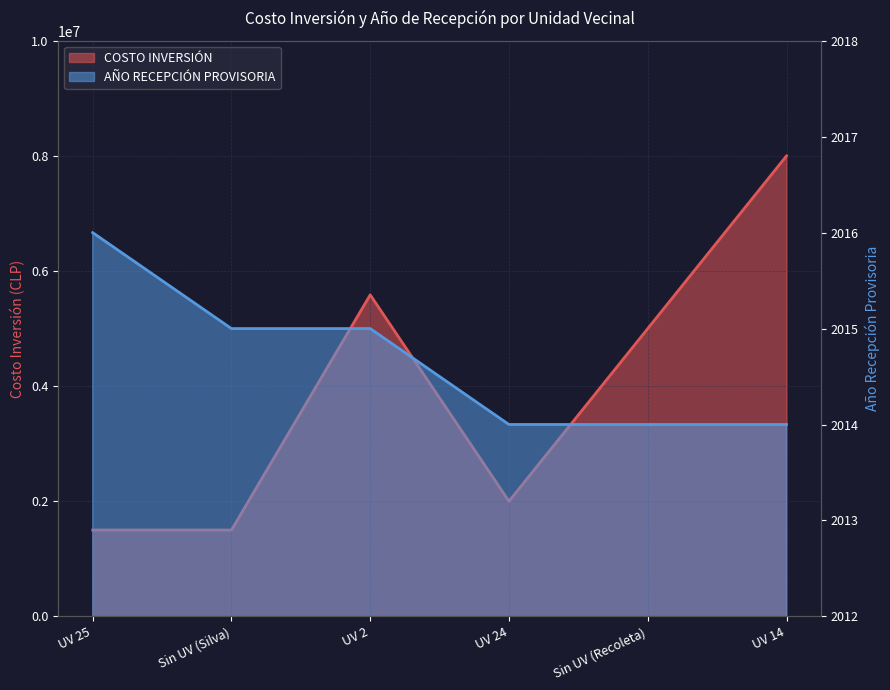

What is the highest value of the AÑO RECEPCIÓN PROVISORIA series?

2016